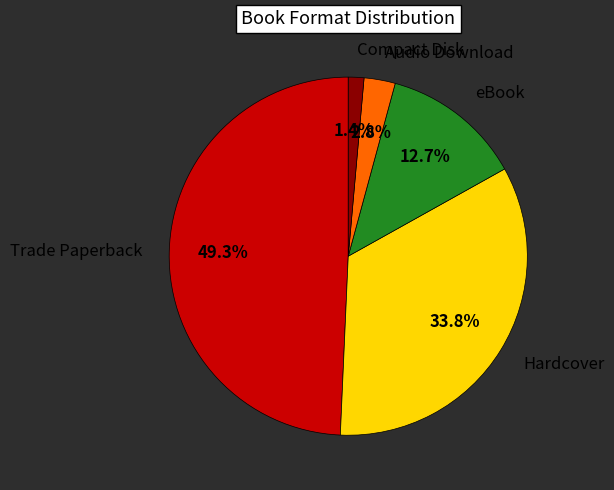

Between Trade Paperback and Hardcover, which is larger?

Trade Paperback